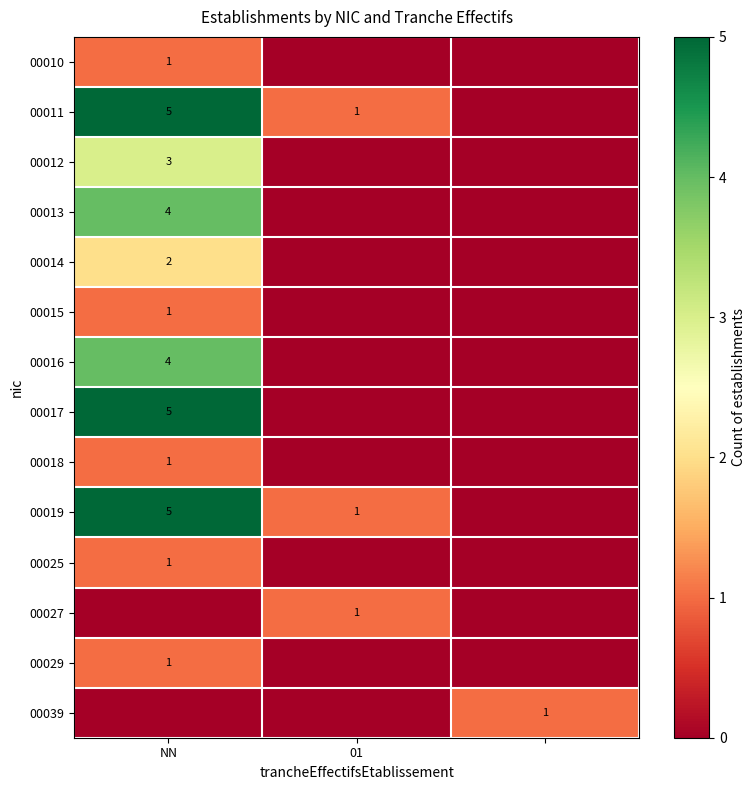

What is the sum of the 00019 values at 01 and NN?

6